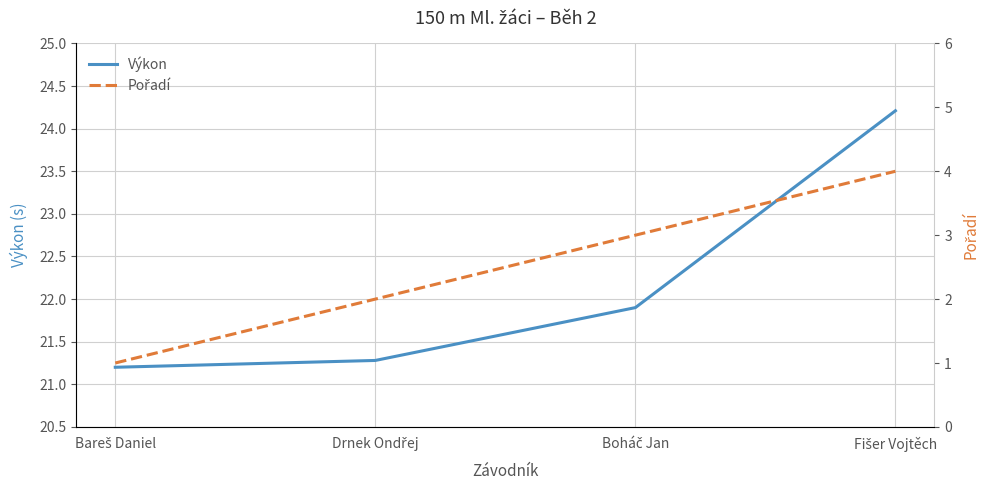

Is it true that Pořadí equals 1.0 at Bareš Daniel?

True